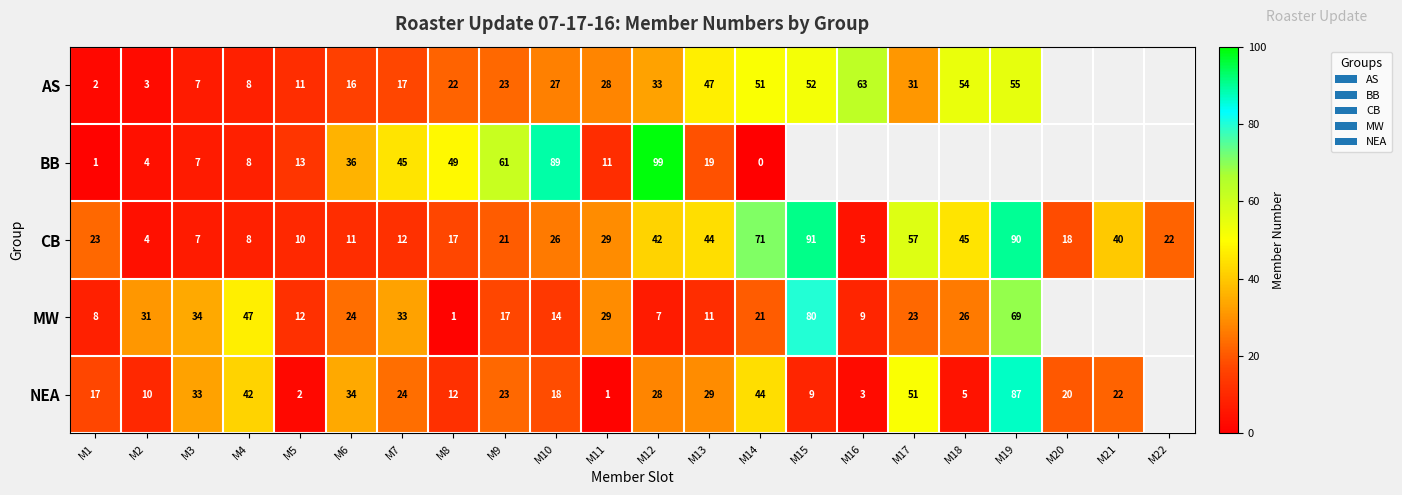

Rank the series at M1 from highest to lowest value.

CB, NEA, MW, AS, BB